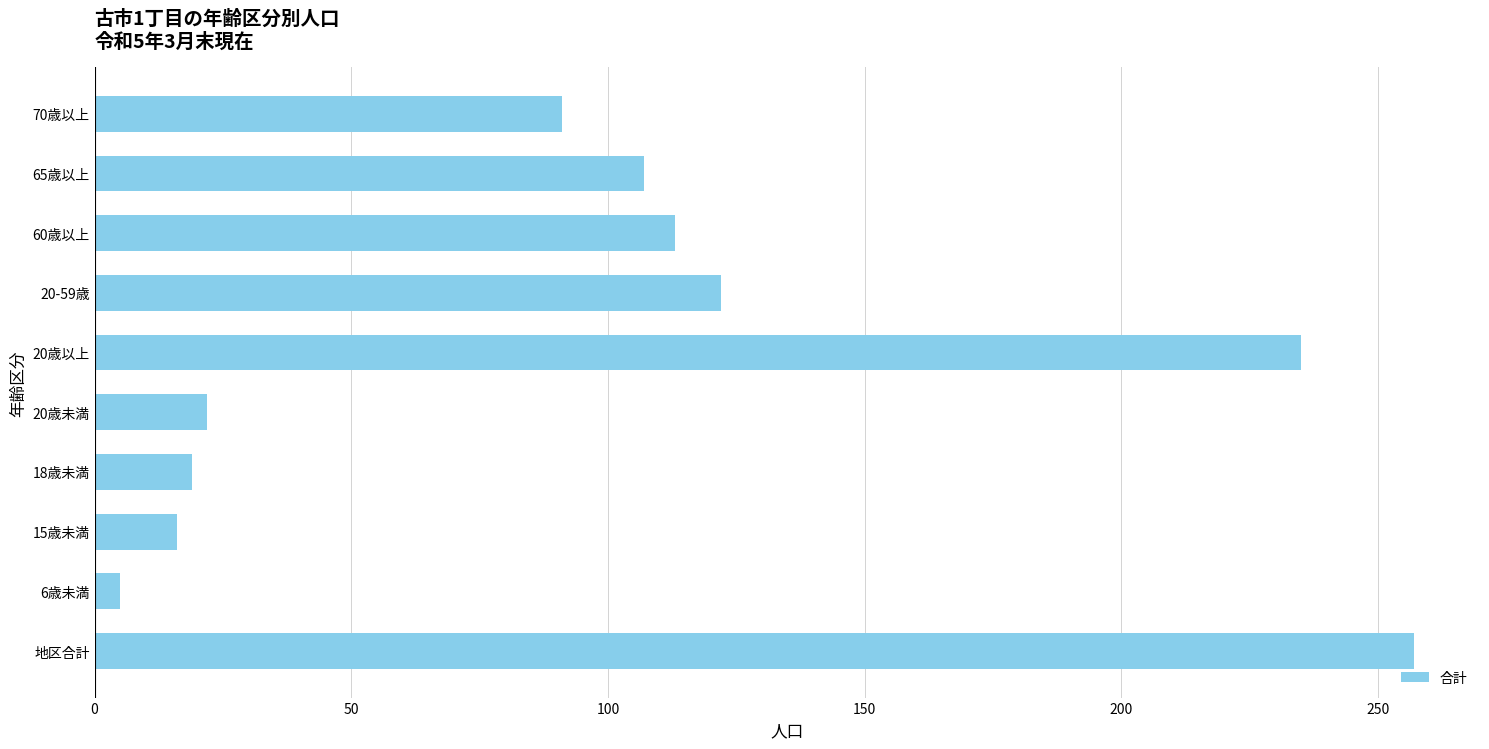

Is it true that the value at 20-59歳 is 122?

True